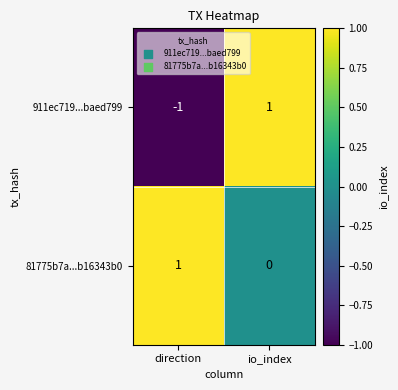

Rank the series by their average value, from lowest to highest.

911ec719...baed799, 81775b7a...b16343b0